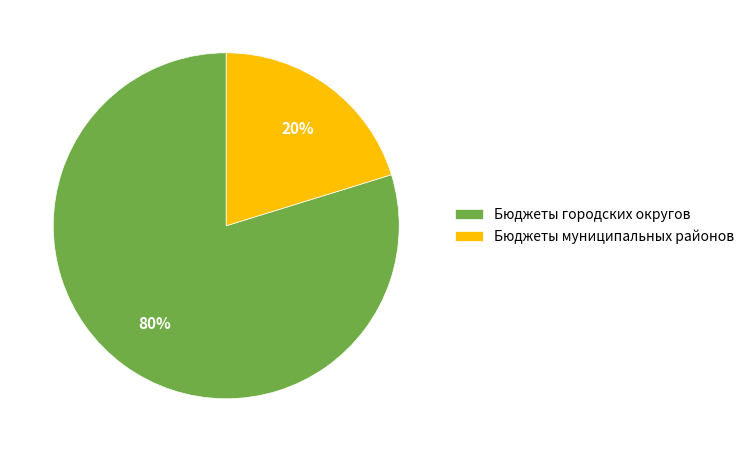

True or false: Бюджеты городских округов accounts for 29% of the total.

False